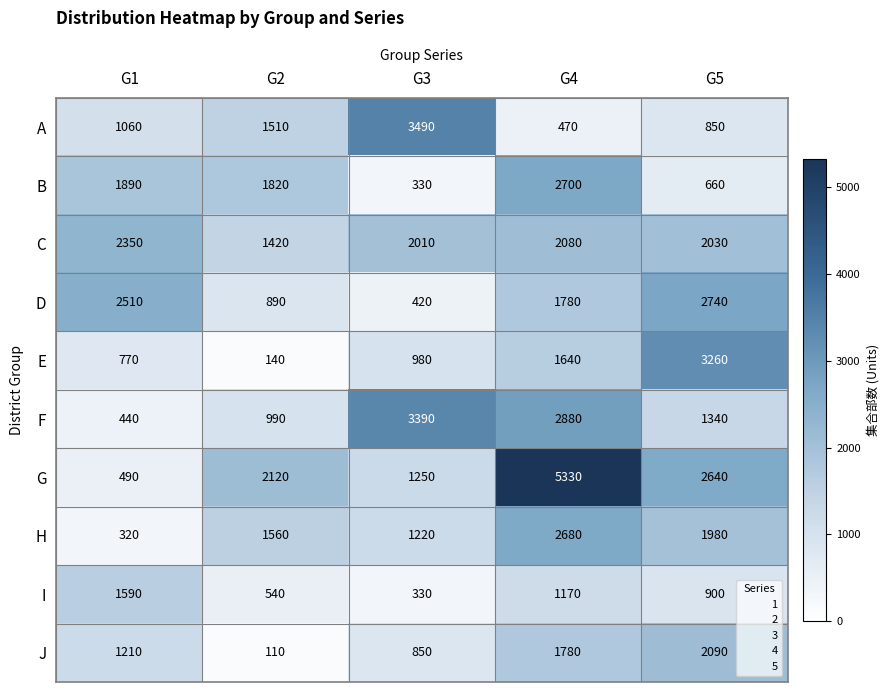

What is the difference between the C values at G3 and G4?

70